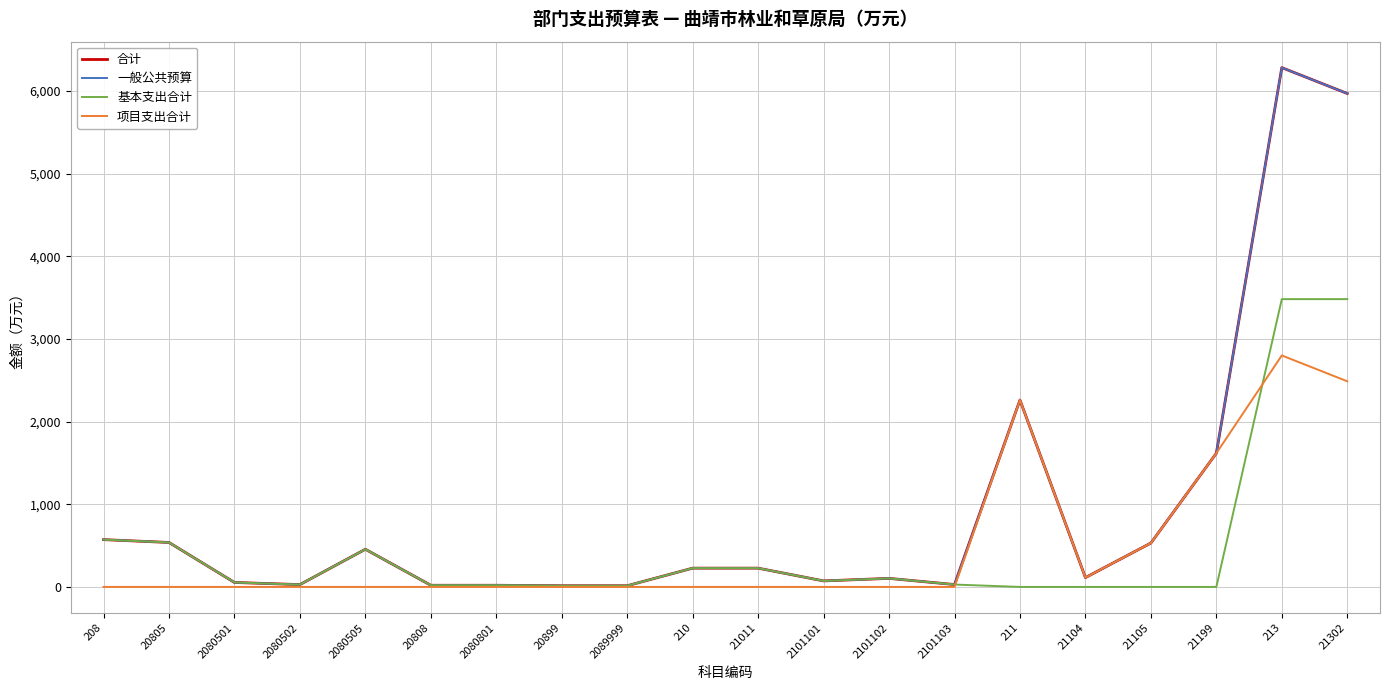

Is this an area chart (filled region under the line)?

No